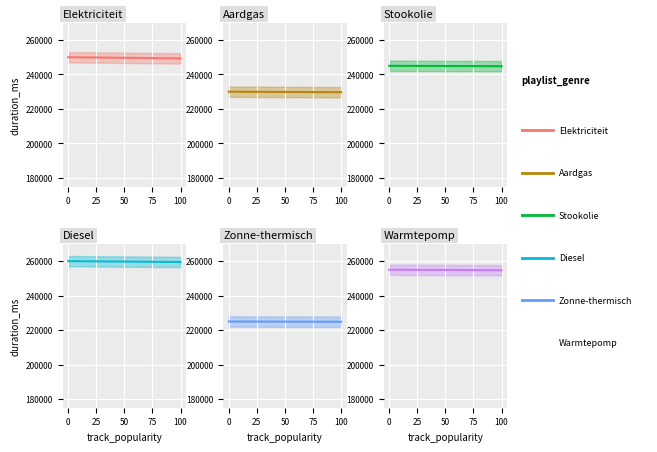

Which series has the largest total across all categories?

Diesel